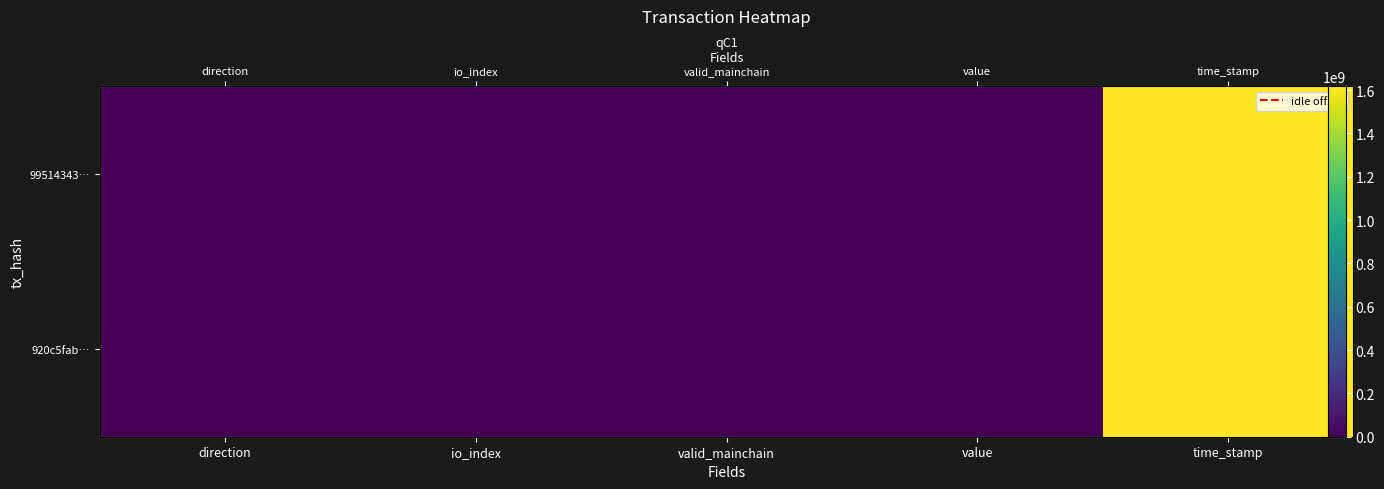

What is the difference between the maximum and second lowest values in the 920c5fab… series?

1617950667.0